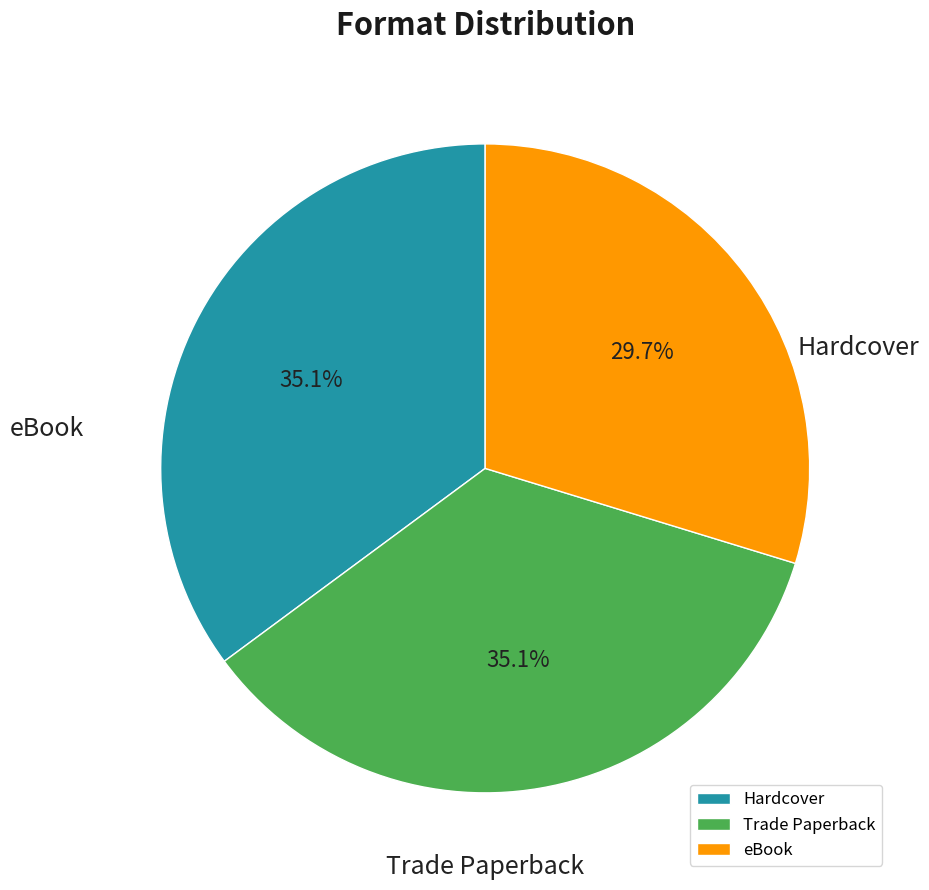

Count the number of slices in the pie.

3